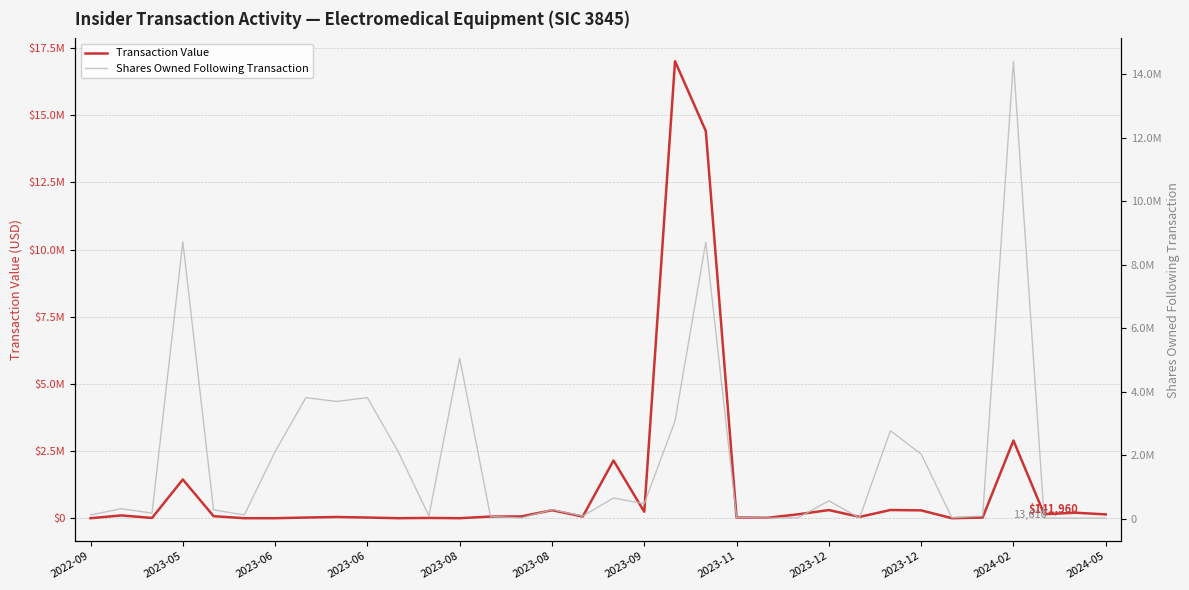

Rank the categories by Transaction Value value from lowest to highest.

2022-09, 2023-08, 2023-09, 2024-02, 12, 28, 2023-06, 2024-05, 22, 2023-11, 2023-12, 29, 21, 2023-12, 25, 13, 16, 14, 2023-08, 2023-05, 33, 23, 31, 32, 18, 27, 15, 24, 26, 2023-06, 17, 30, 20, 19